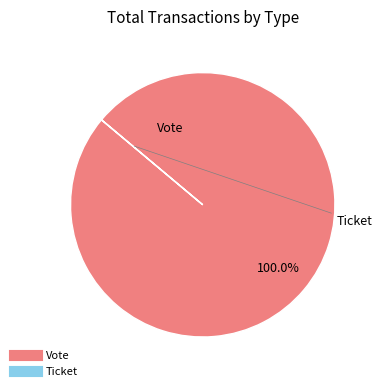

Which category has the biggest portion of the pie?

Vote